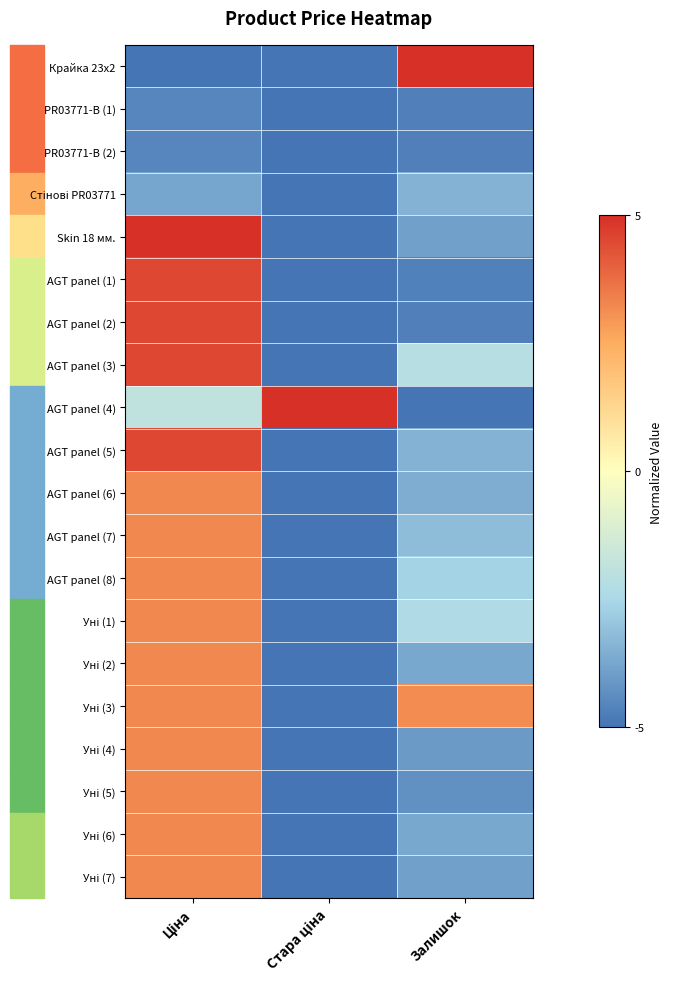

What is the difference between the highest and lowest values at Стара ціна?

10.0